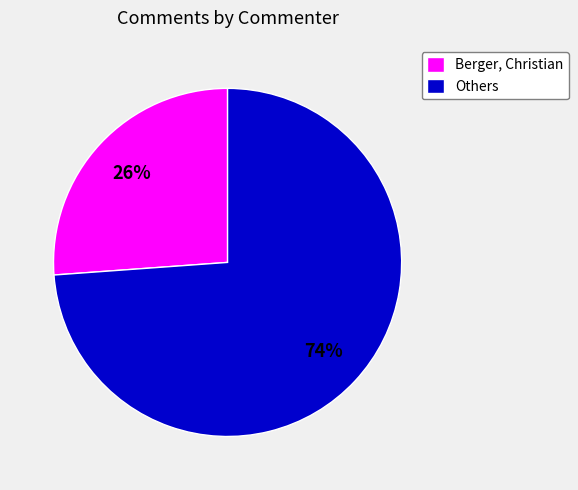

What is the largest slice in the pie chart?

Others